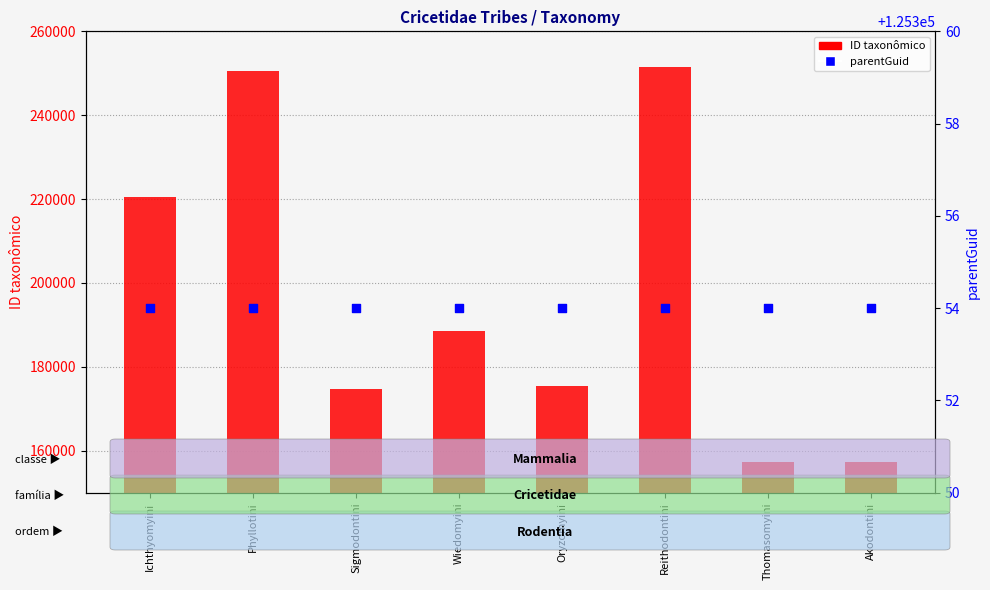

Which series reaches the maximum Y coordinate?

ID taxonômico